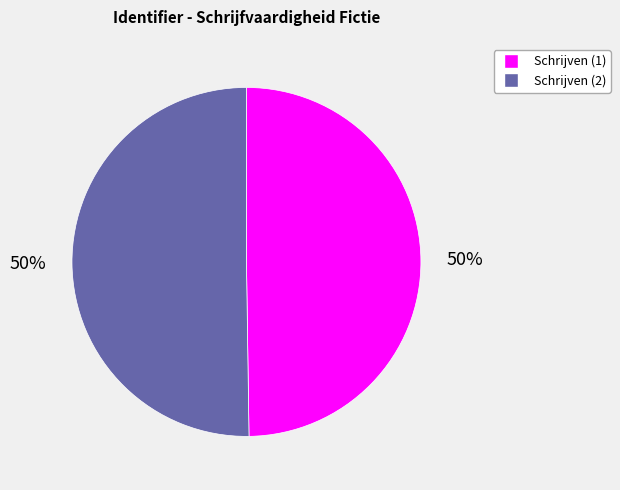

To the nearest percent, what is the average slice percentage?

50%